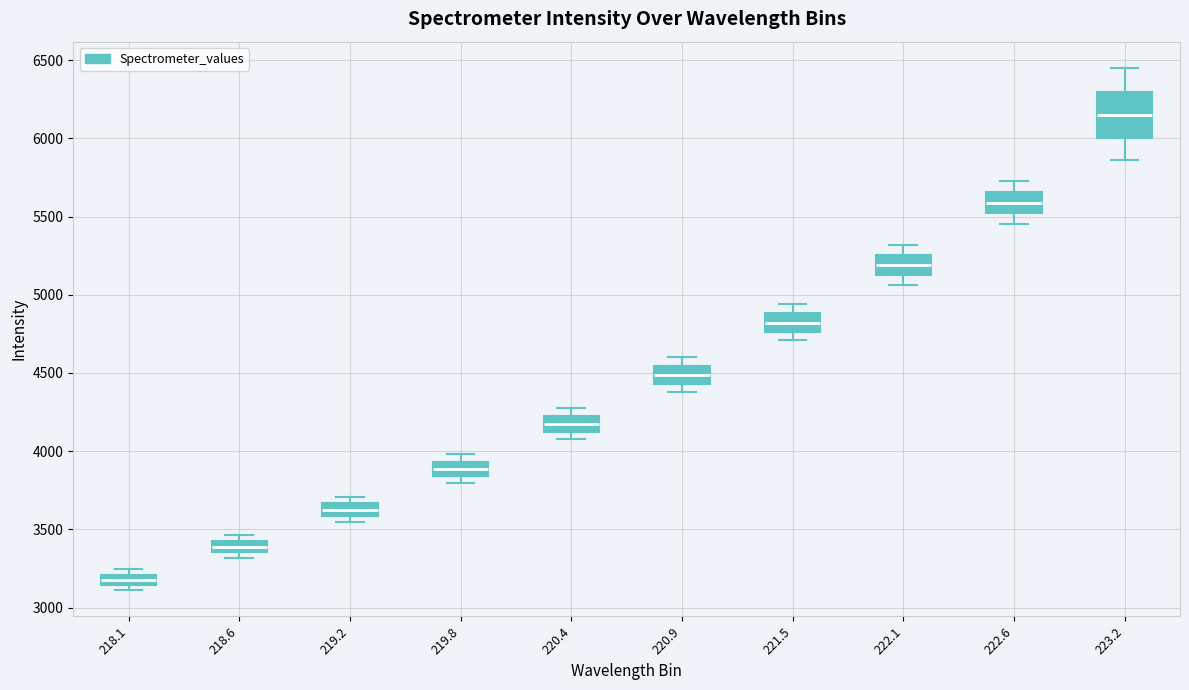

Which box's median line is the highest?

223.2